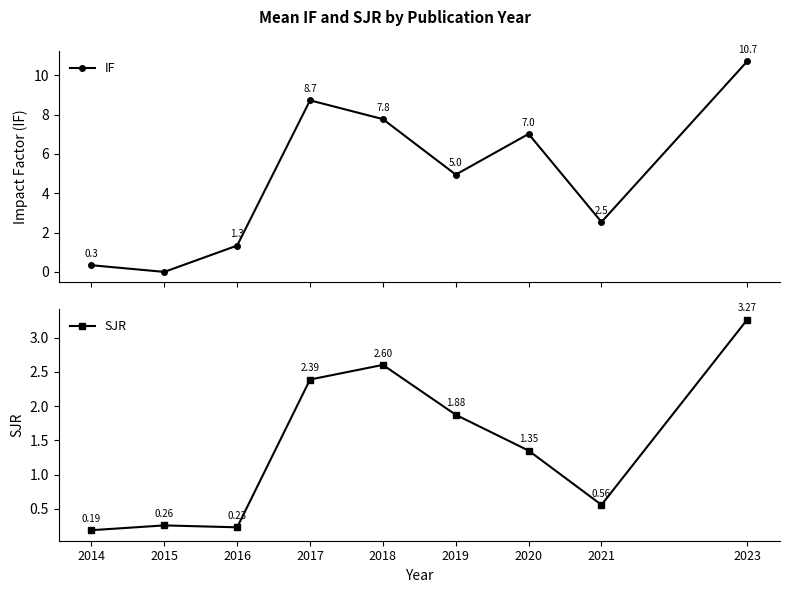

In IF, how many points are higher than both neighbors (excluding endpoints)?

2